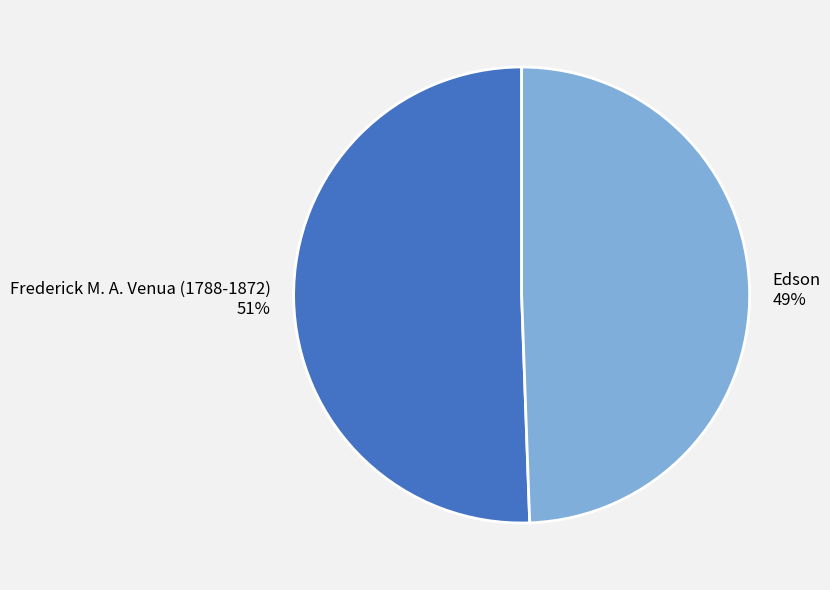

To the nearest percent, what is the combined percentage of Edson and Frederick M. A. Venua (1788-1872)?

100%